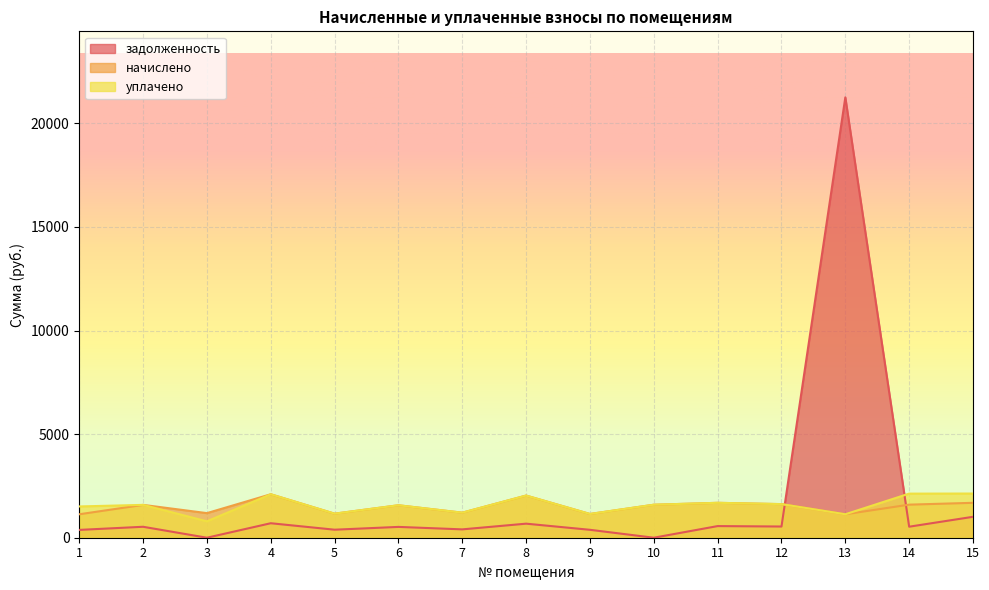

At which label does начислено first exceed 1585?

2